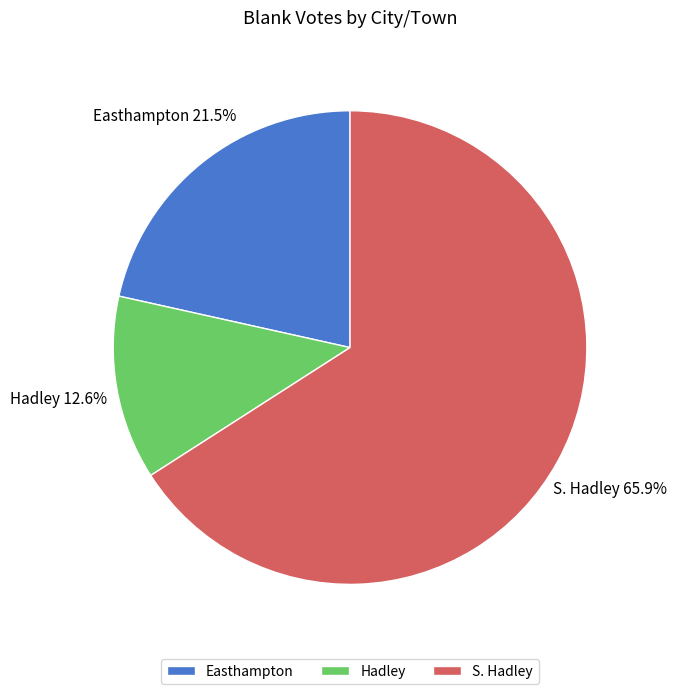

To the nearest percent, what is the difference between the Easthampton and S. Hadley slice percentages?

44%